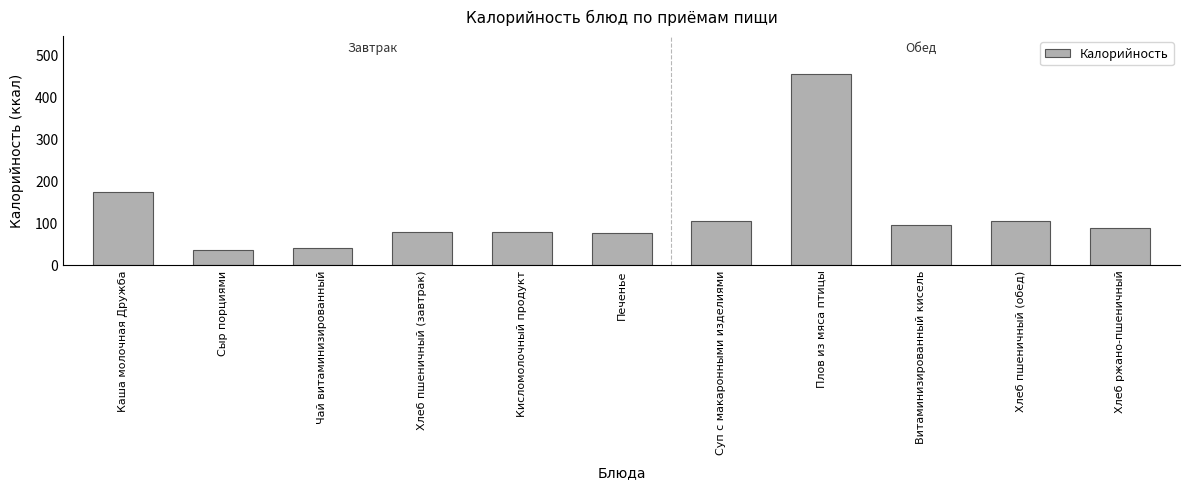

What is the change in value from Кисломолочный продукт to Хлеб ржано-пшеничный?

+10.0